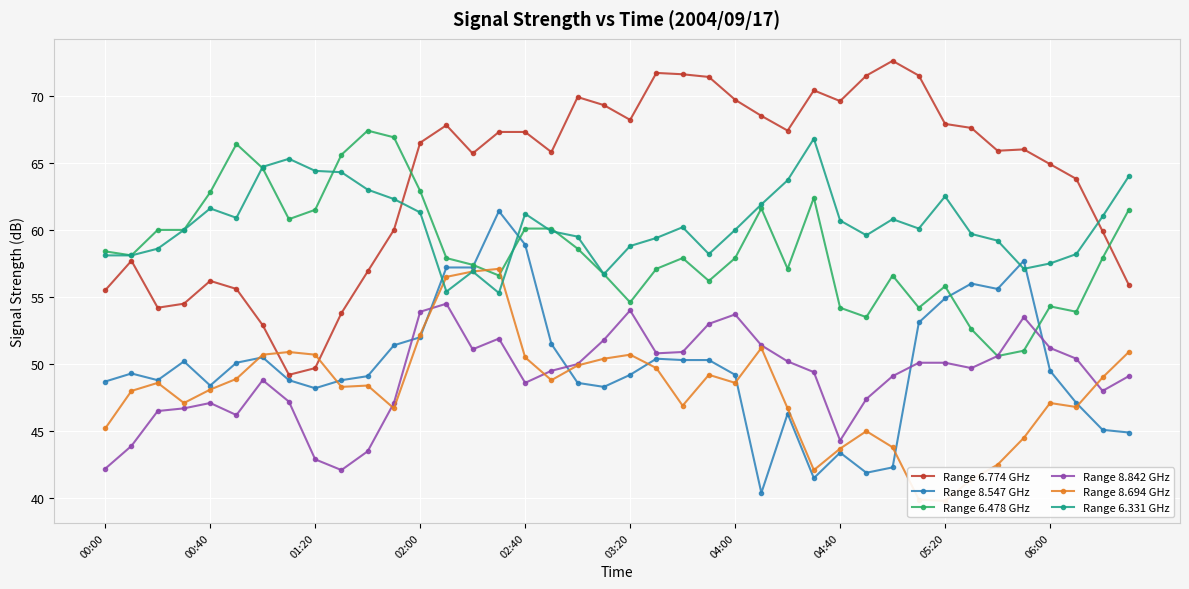

How many interior local peaks does the Range 6.331 GHz series have?

8